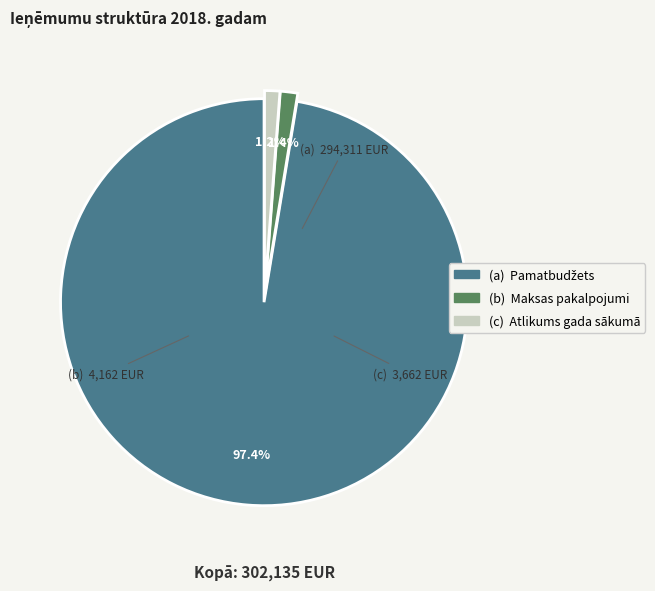

Is there a majority slice in this chart?

Yes